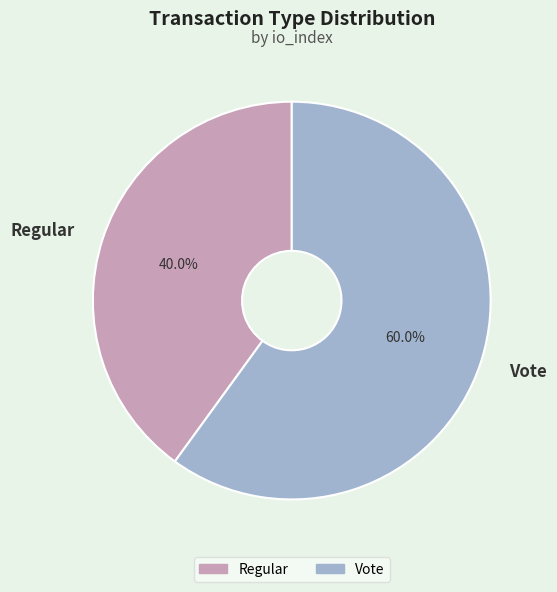

Which category has the biggest portion of the pie?

Vote